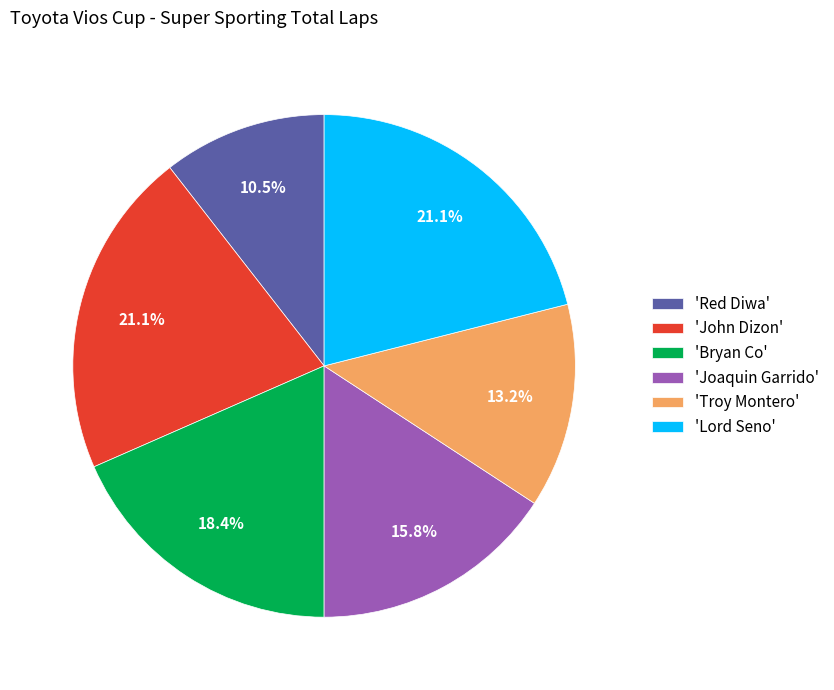

Count the number of slices in the pie.

6